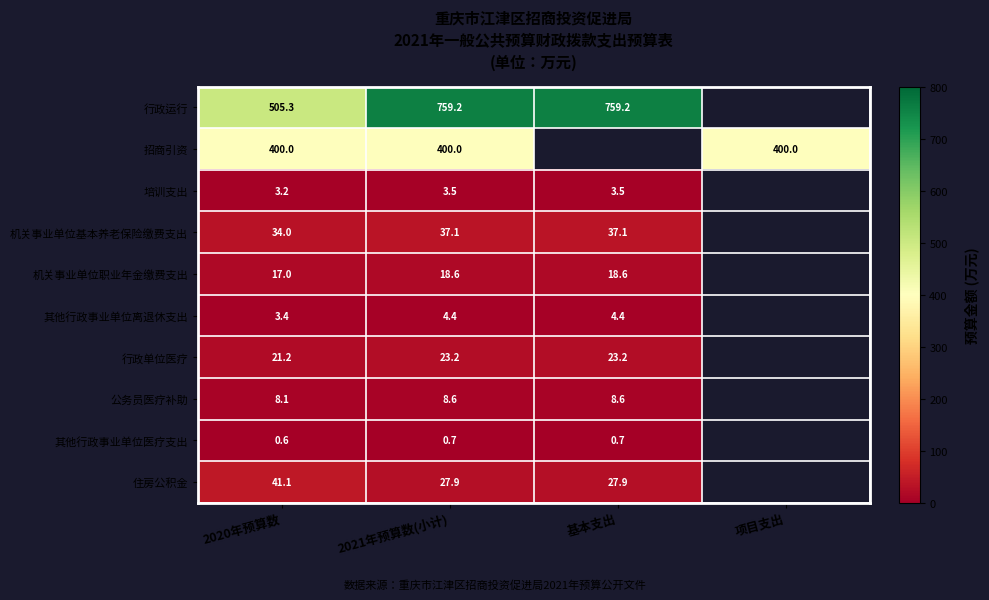

At 项目支出, list the series in order from smallest to largest.

行政运行, 招商引资, 培训支出, 机关事业单位基本养老保险缴费支出, 机关事业单位职业年金缴费支出, 其他行政事业单位离退休支出, 行政单位医疗, 公务员医疗补助, 其他行政事业单位医疗支出, 住房公积金